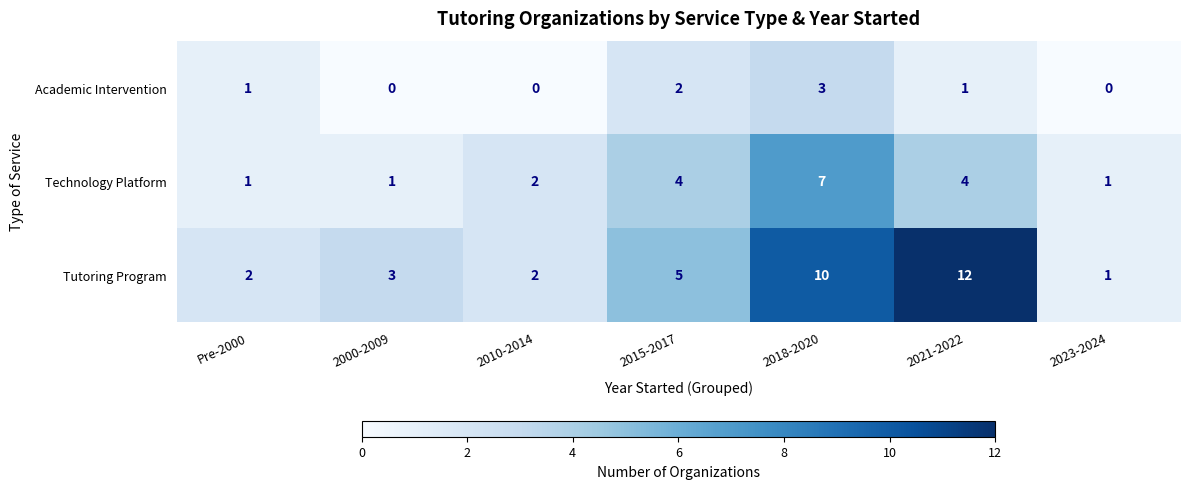

What is the spread (max minus min) of values at 2000-2009?

3